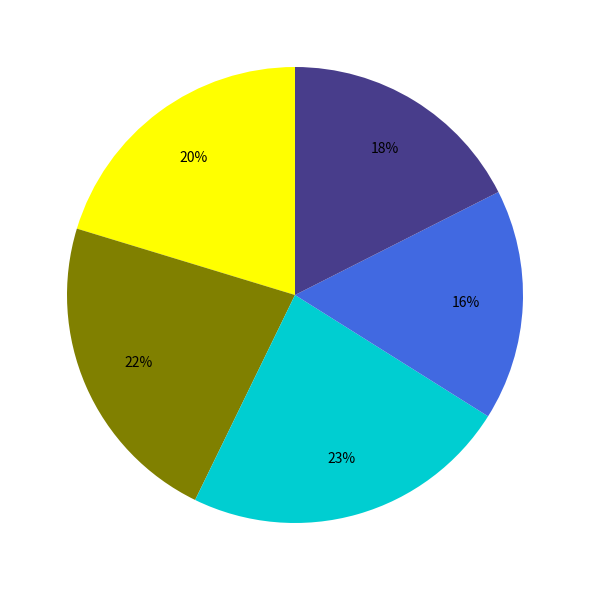

To the nearest percent, what is the difference between the largest and smallest slice percentages?

7%